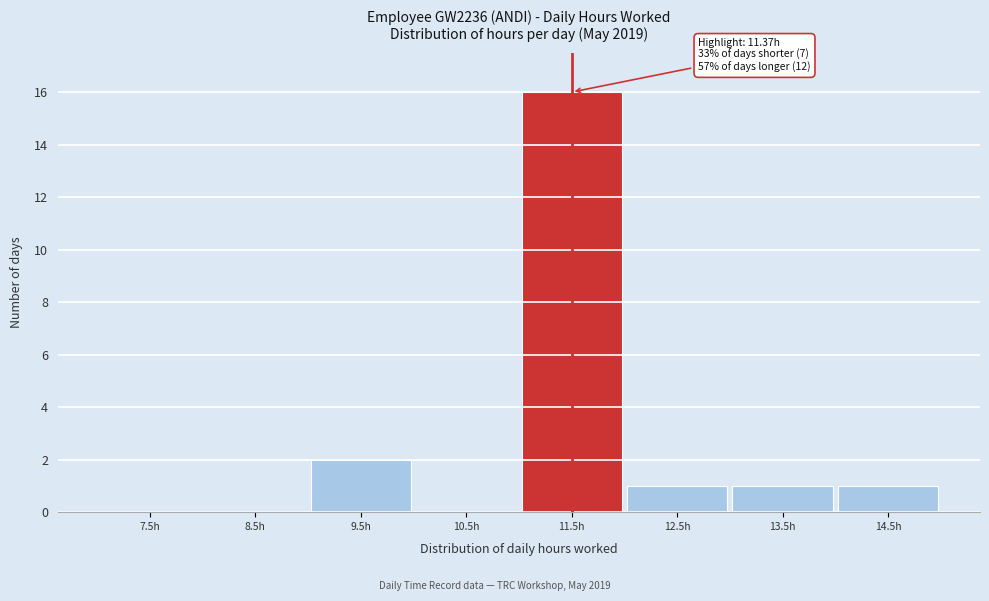

Which range on the x-axis has the tallest bar?

11 to 12